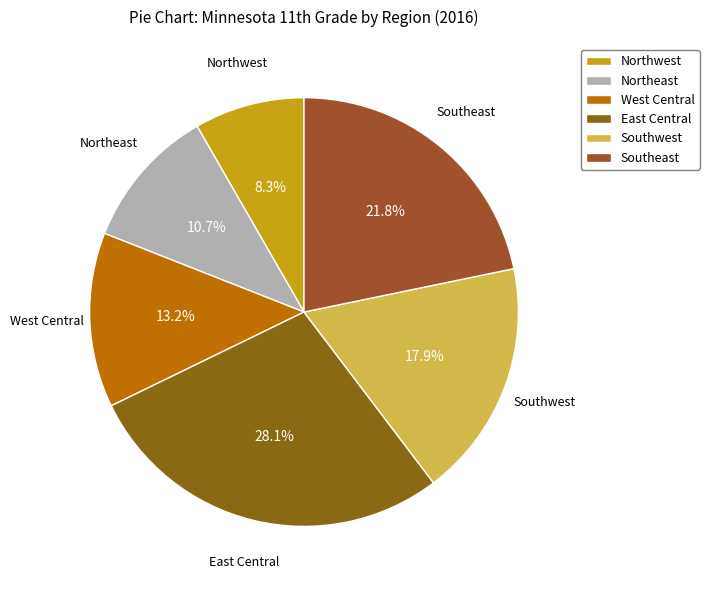

Rank the categories by value from highest to lowest.

East Central, Southeast, Southwest, West Central, Northeast, Northwest